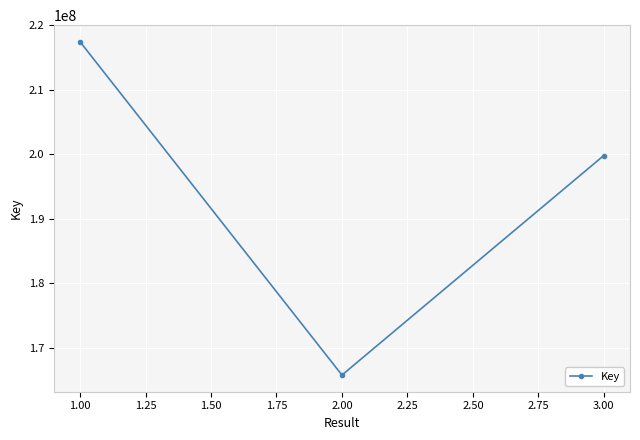

Where does the data first go above 199838187?

1.00